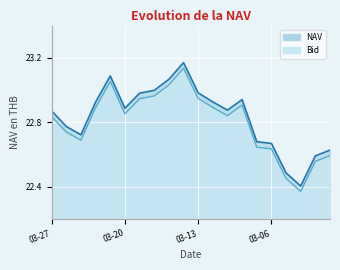

What position from the right is 2024-02-29?

1